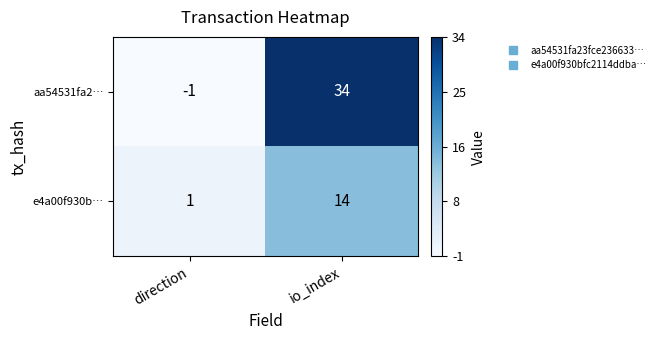

What is the greatest value displayed?

34